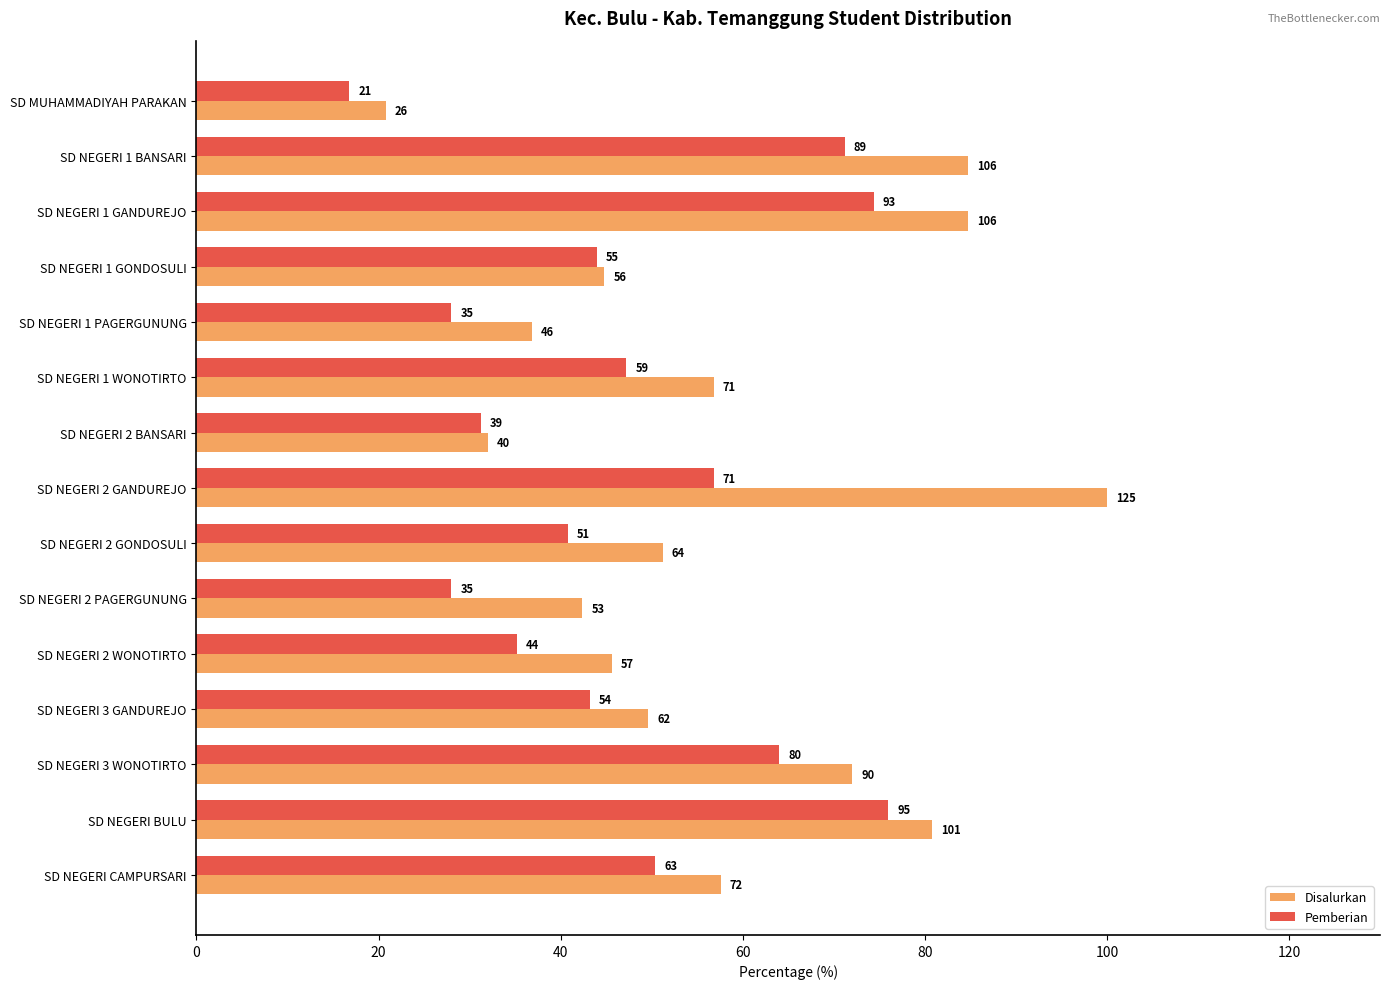

What are all the series names shown in the legend?

Disalurkan, Pemberian